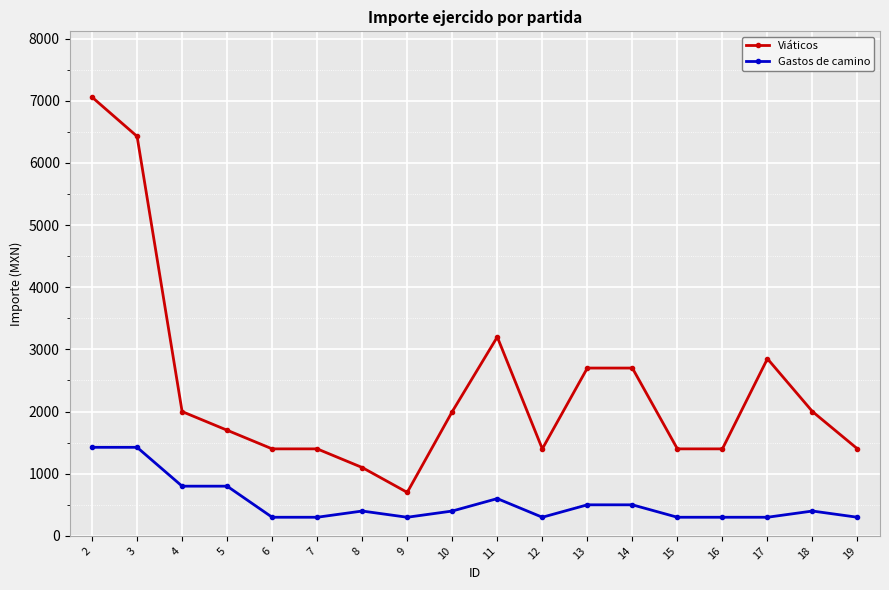

How many data points in Viáticos are less than 2000?

9